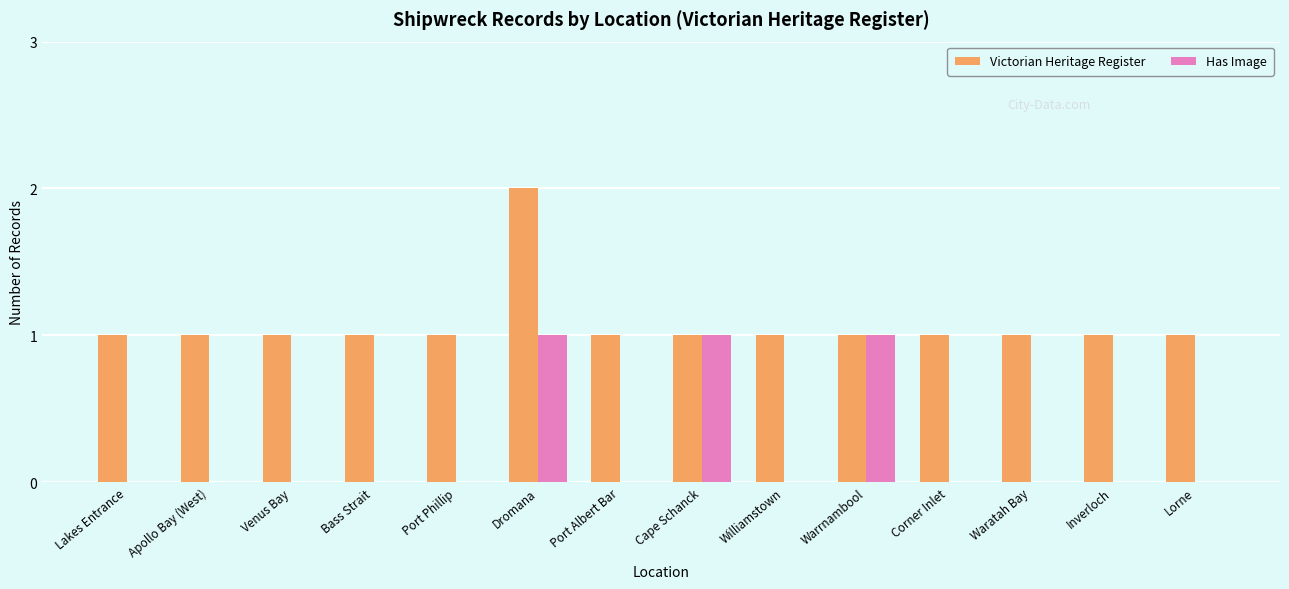

True or false: Victorian Heritage Register has a value of 1 at Bass Strait.

True